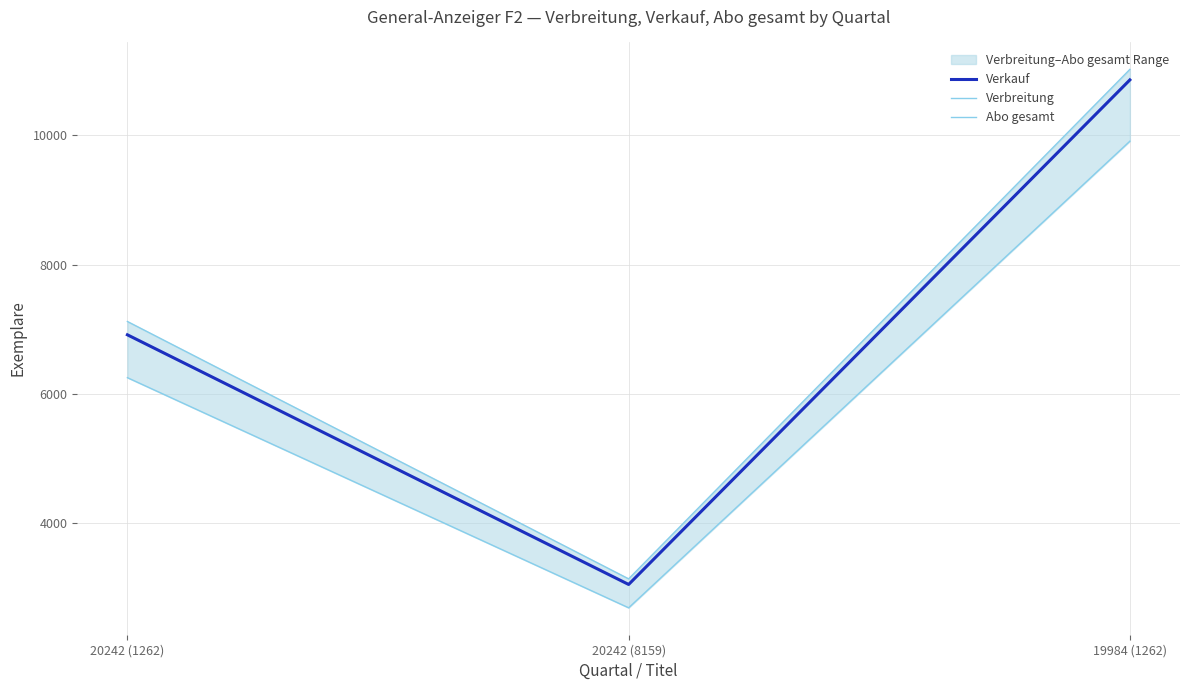

How many series are shown in this chart?

3